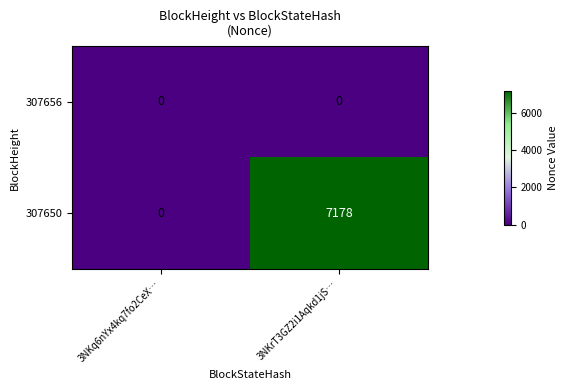

List the series in order of their overall mean, highest first.

307650, 307656